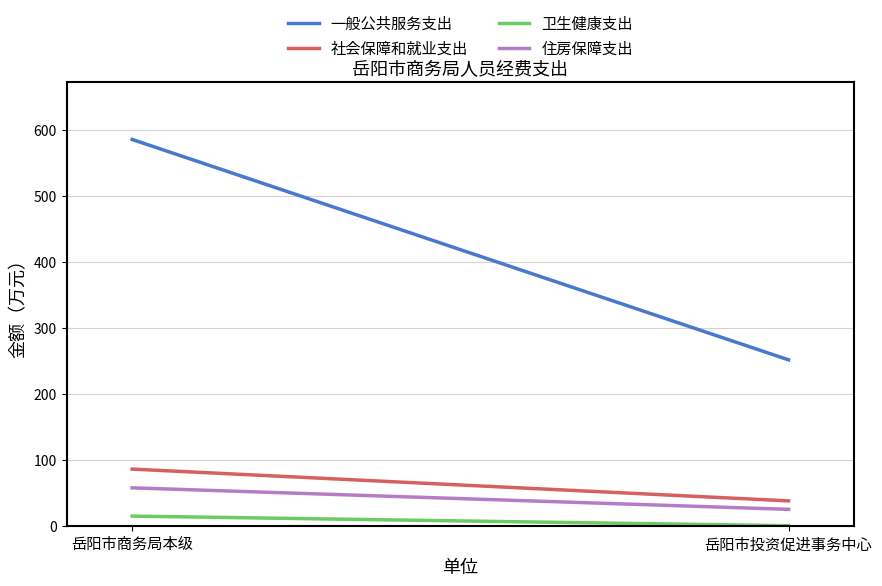

Between 岳阳市投资促进事务中心 and 岳阳市商务局本级, which is larger?

岳阳市商务局本级